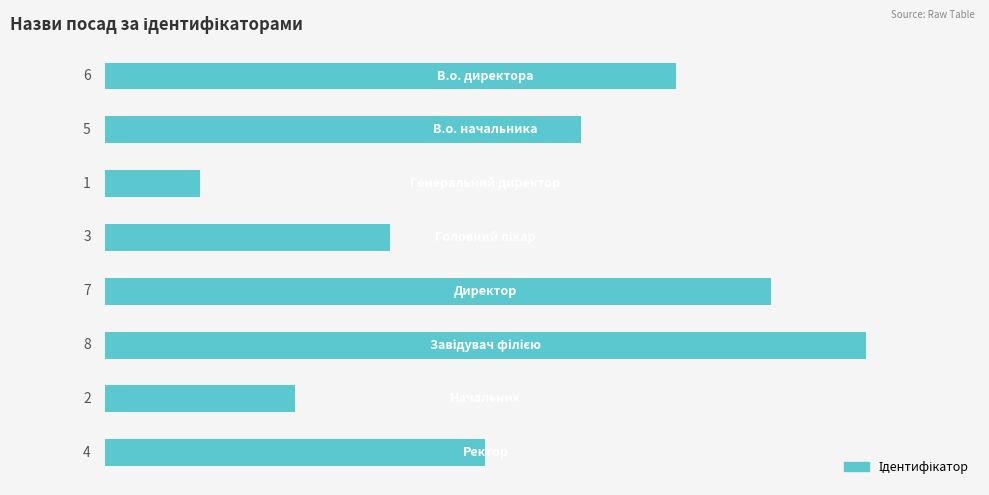

Count the values in the range 3 to 7.

5